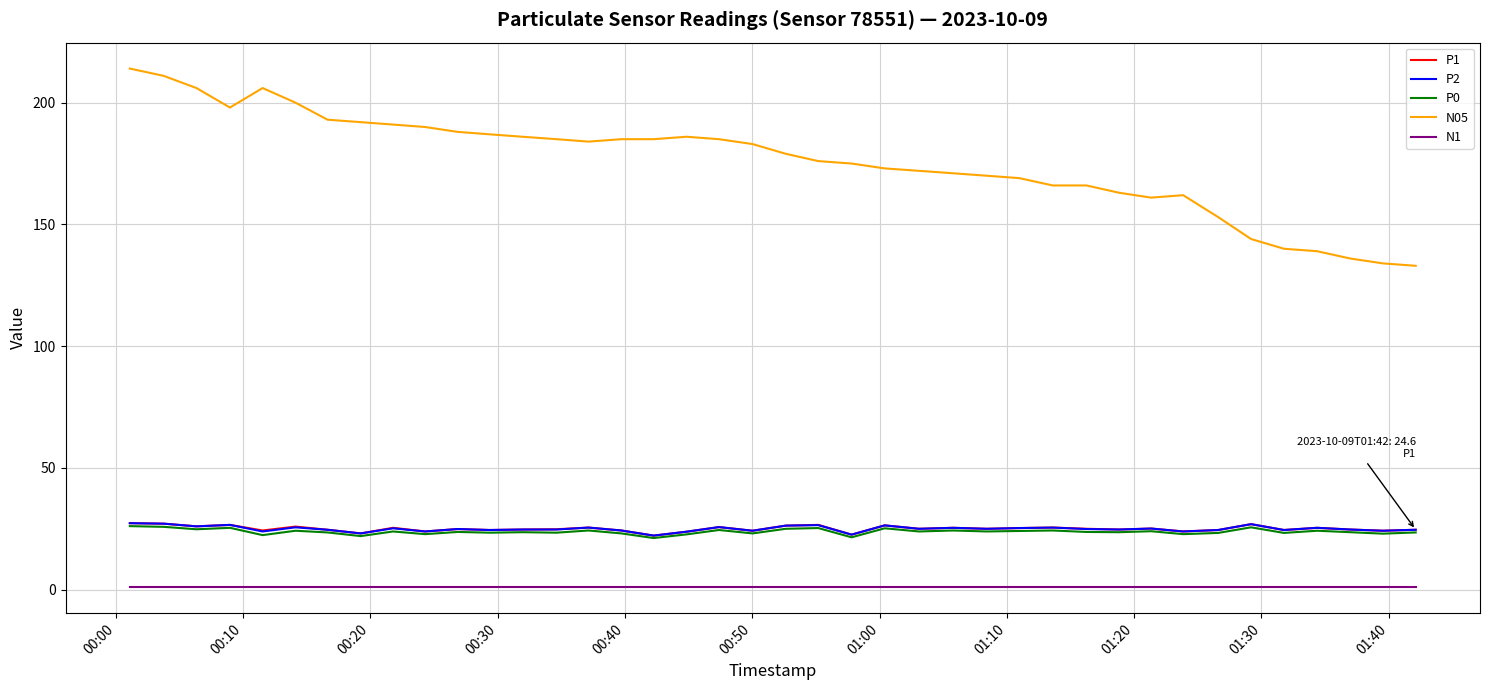

Which series has the widest spread of values?

N05